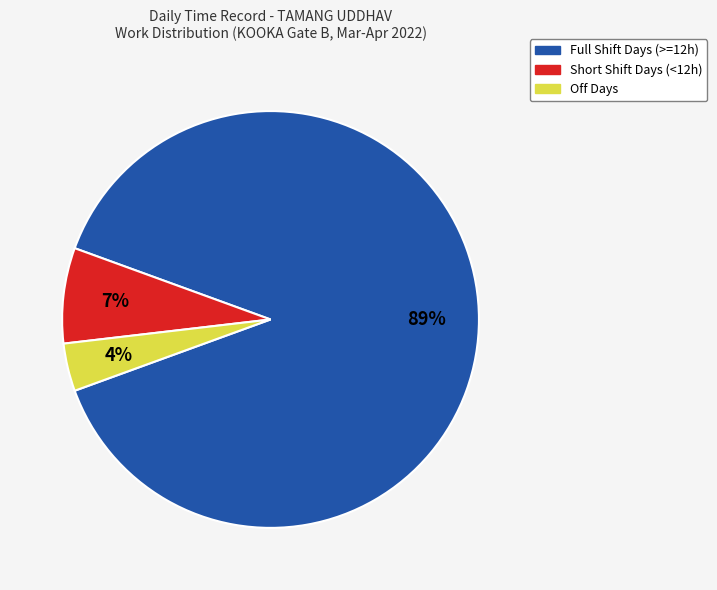

Do Full Shift Days (>=12h) and Short Shift Days (<12h) together represent more than half of the pie?

Yes